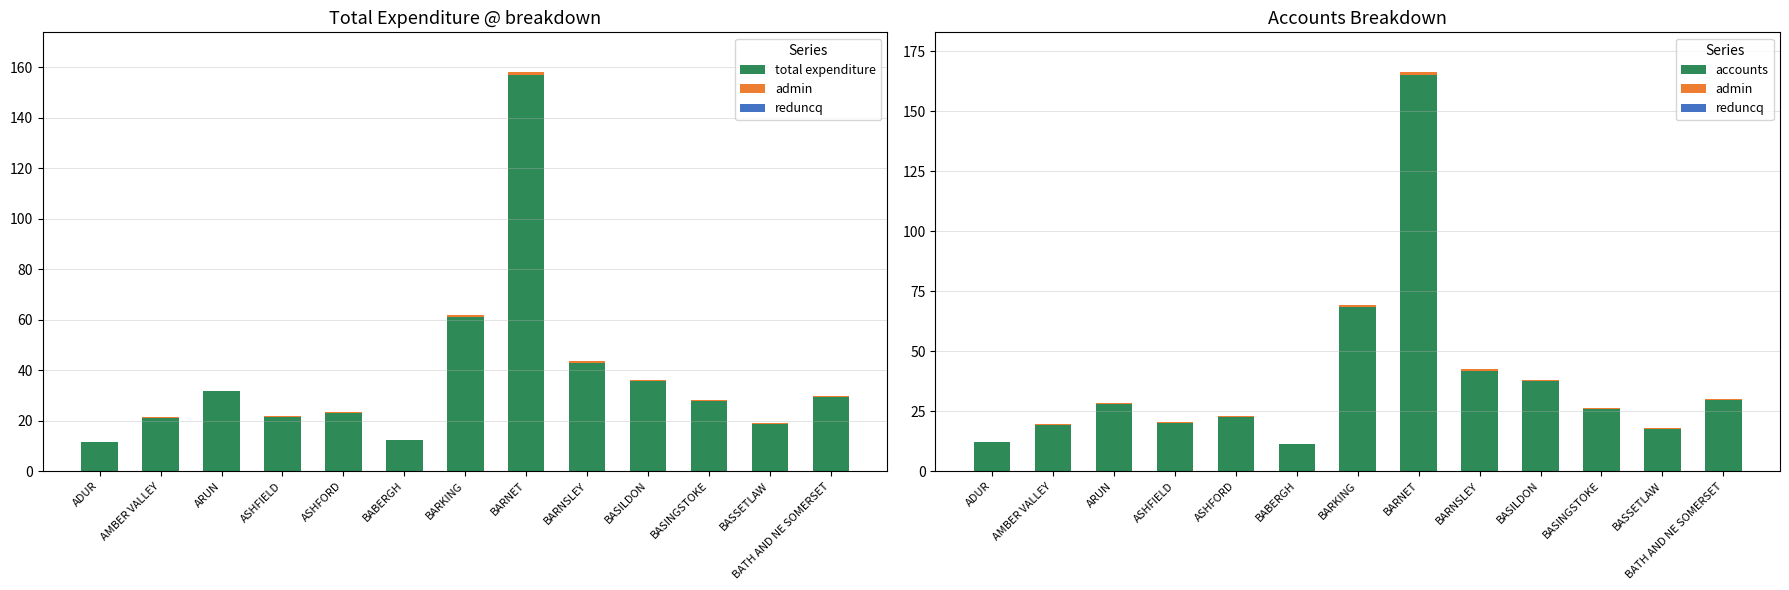

The value of admin at BASINGSTOKE is 0.3. True or false?

True